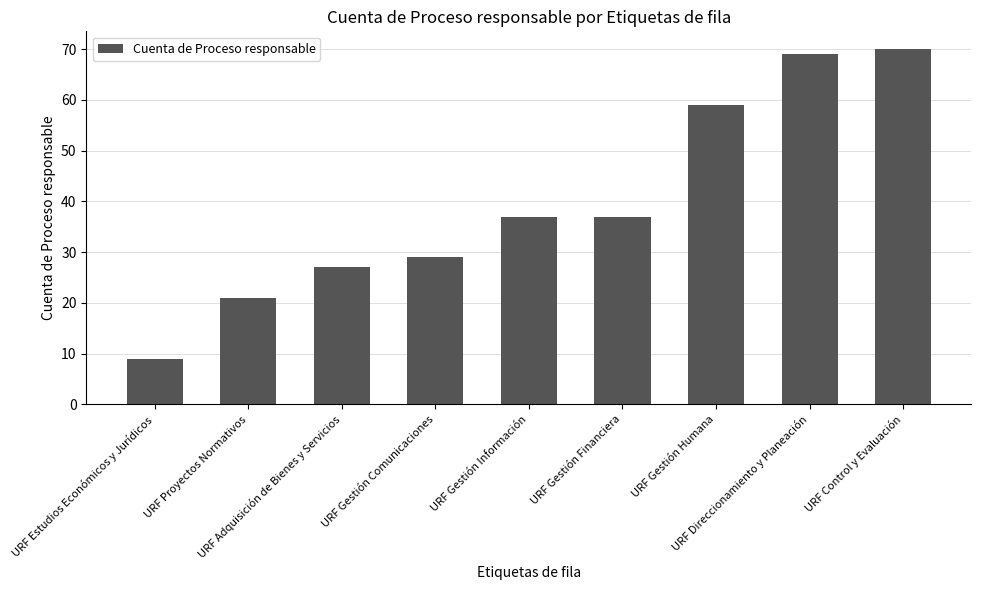

Does the chart contain stacked bars?

No